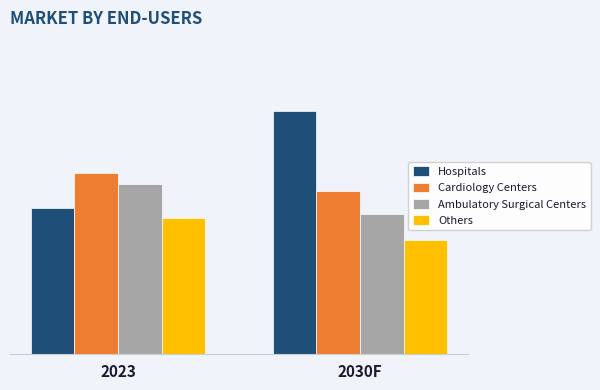

What position from the left is 2030F?

2